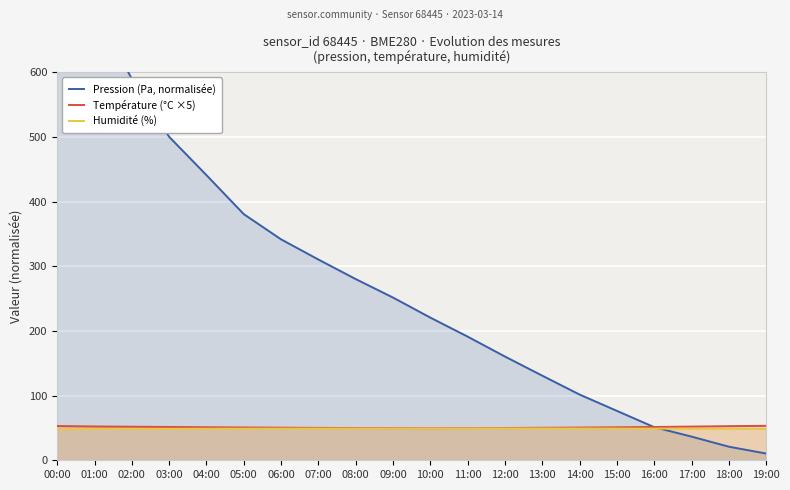

Where does the Pression (Pa, normalisée) series first go above 251?

00:00